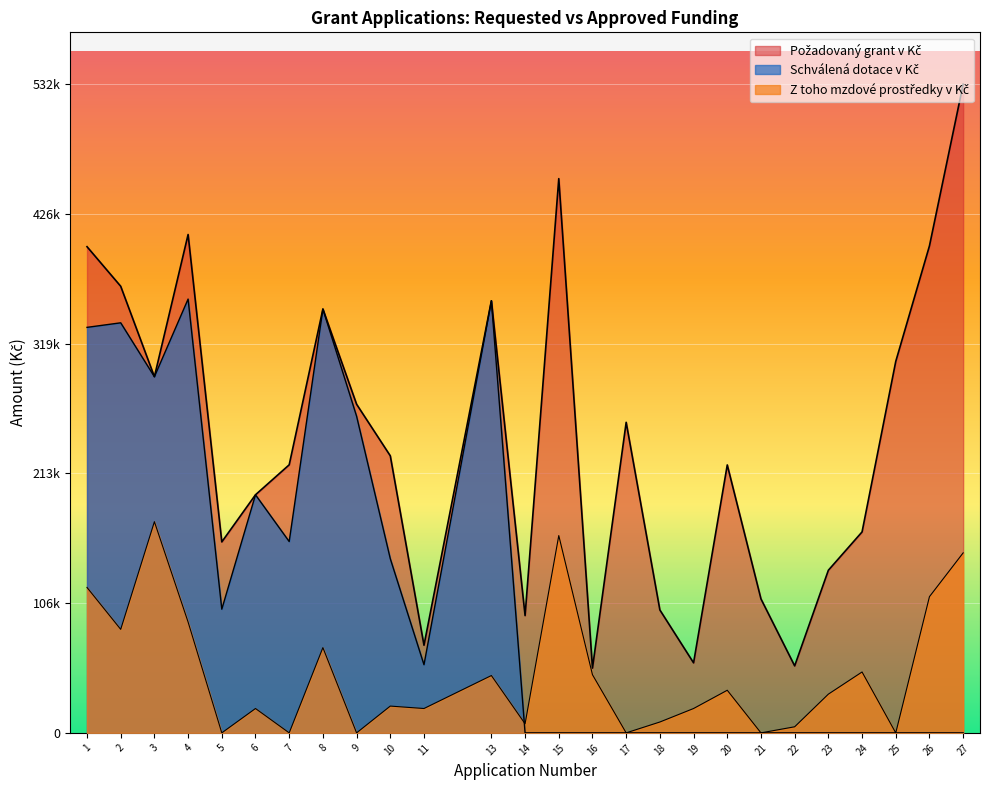

True or false: Schválená dotace v Kč has more than 2 interior local peaks.

True